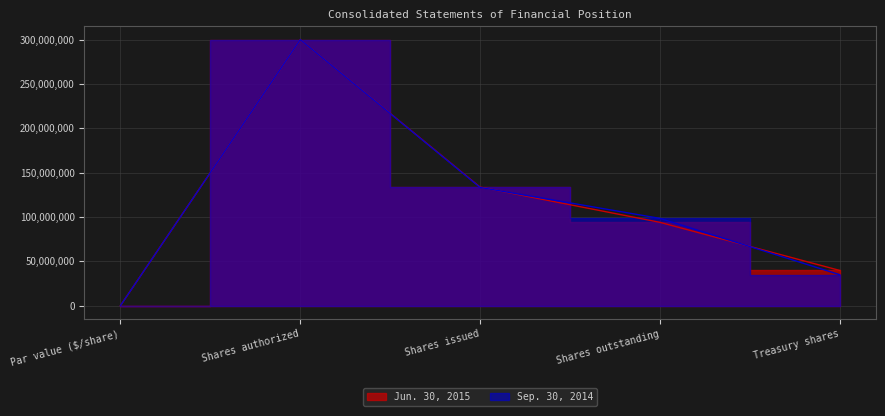

How many series are shown in this chart?

2